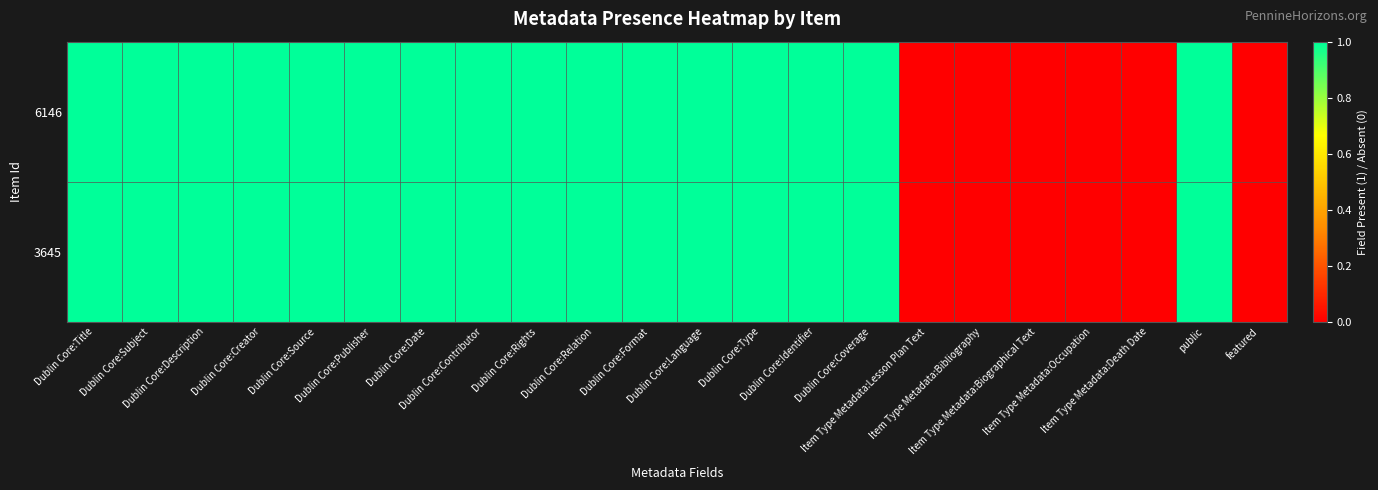

Reading left to right, extract all data points from this chart.

6146: Dublin Core:Title=1	Dublin Core:Subject=1	Dublin Core:Description=1	Dublin Core:Creator=1	Dublin Core:Source=1	Dublin Core:Publisher=1	Dublin Core:Date=1	Dublin Core:Contributor=1	Dublin Core:Rights=1	Dublin Core:Relation=1	Dublin Core:Format=1	Dublin Core:Language=1	Dublin Core:Type=1	Dublin Core:Identifier=1	Dublin Core:Coverage=1	Item Type Metadata:Lesson Plan Text=0	Item Type Metadata:Bibliography=0	Item Type Metadata:Biographical Text=0	Item Type Metadata:Occupation=0	Item Type Metadata:Death Date=0	public=1	featured=0
3645: Dublin Core:Title=1	Dublin Core:Subject=1	Dublin Core:Description=1	Dublin Core:Creator=1	Dublin Core:Source=1	Dublin Core:Publisher=1	Dublin Core:Date=1	Dublin Core:Contributor=1	Dublin Core:Rights=1	Dublin Core:Relation=1	Dublin Core:Format=1	Dublin Core:Language=1	Dublin Core:Type=1	Dublin Core:Identifier=1	Dublin Core:Coverage=1	Item Type Metadata:Lesson Plan Text=0	Item Type Metadata:Bibliography=0	Item Type Metadata:Biographical Text=0	Item Type Metadata:Occupation=0	Item Type Metadata:Death Date=0	public=1	featured=0